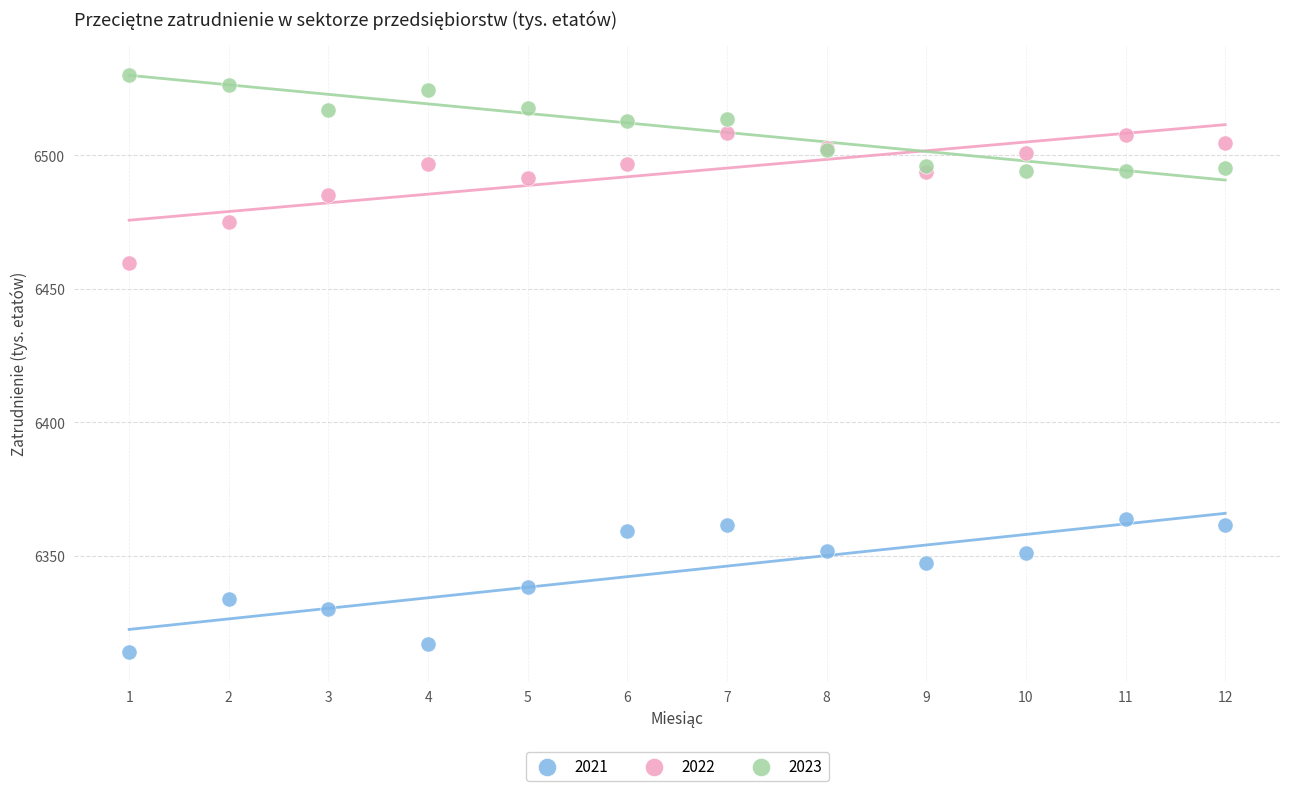

What is the X range (max minus min) for the scatter plot?

11.0